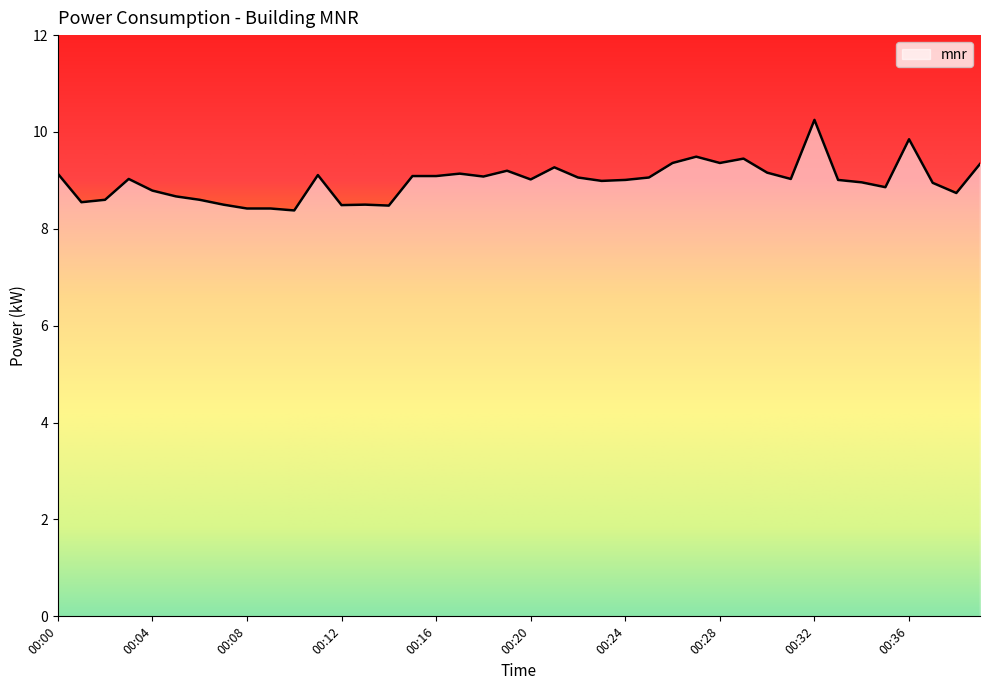

What is the smallest value displayed?

8.4